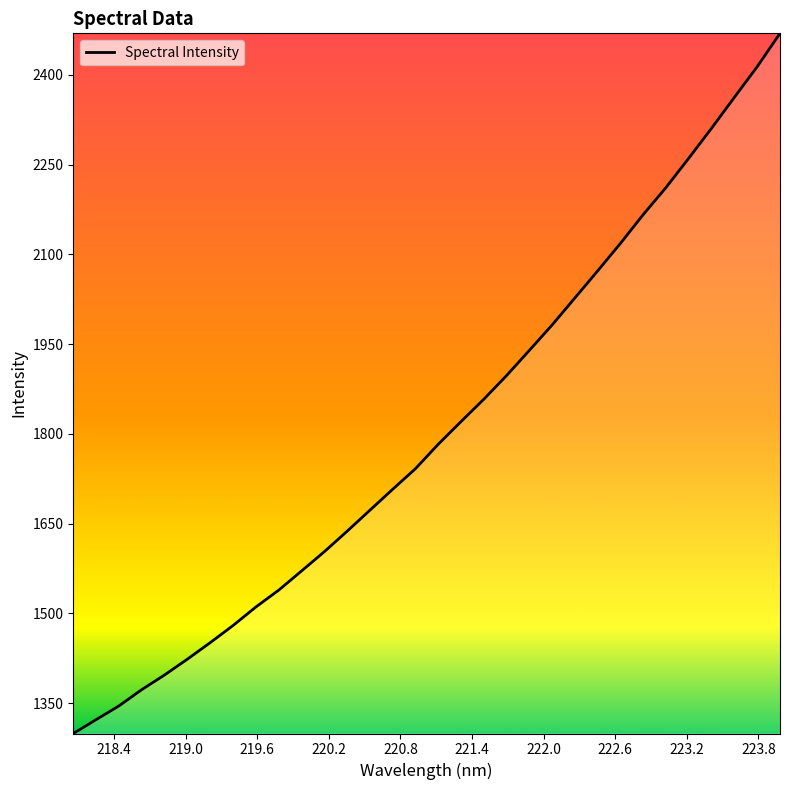

What is the difference between the maximum and minimum values?

1169.7